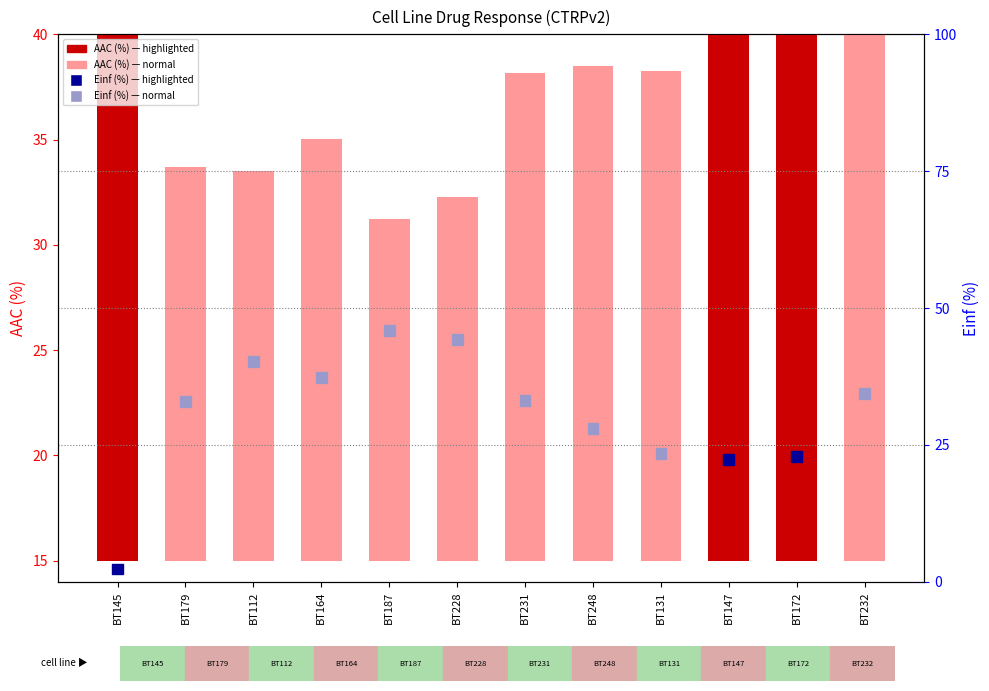

At which category is the sum across all series the highest?

BT187